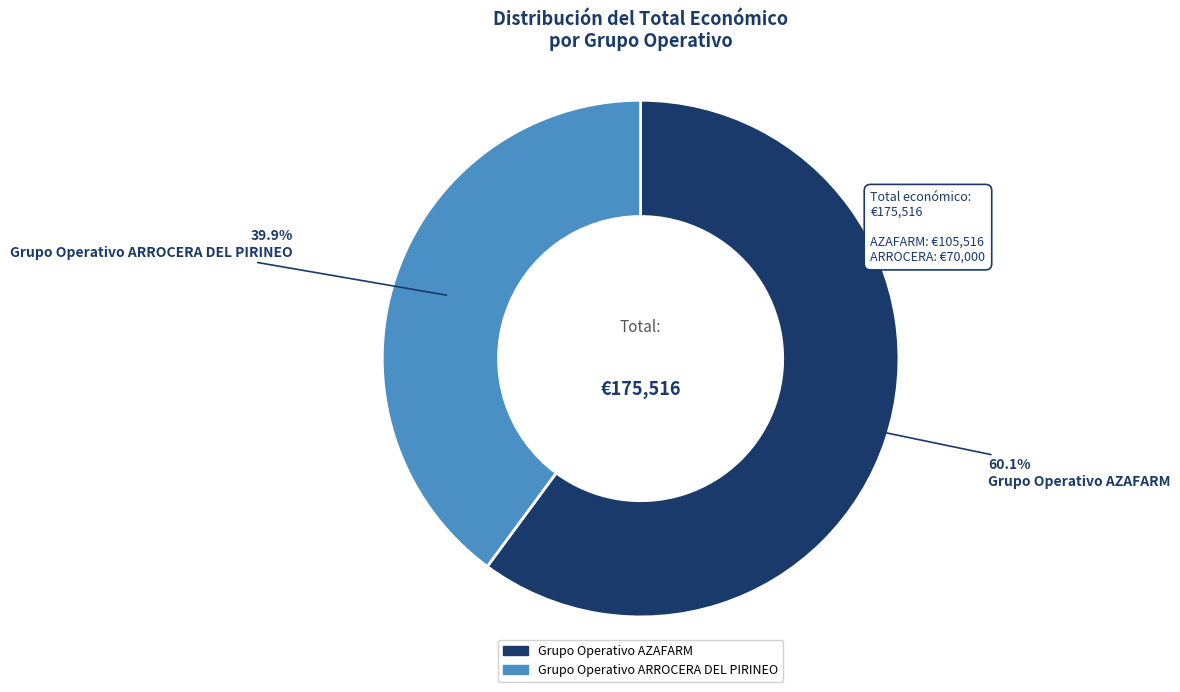

What percentage do Grupo Operativo AZAFARM and Grupo Operativo ARROCERA DEL PIRINEO together represent?

100.0%